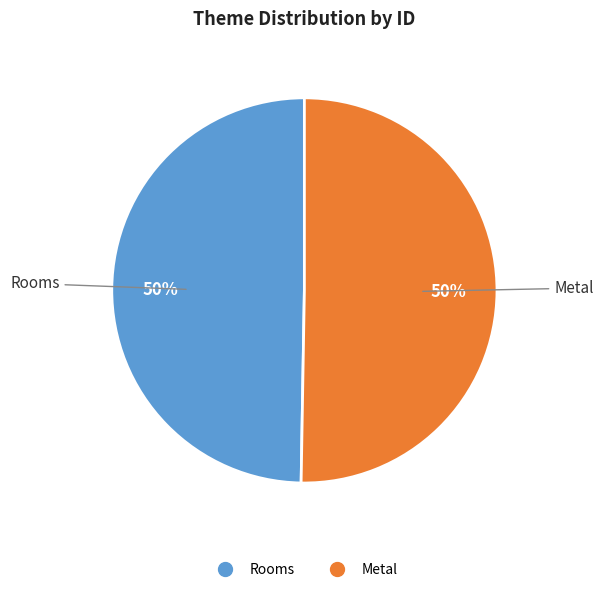

How many segments does this pie chart have?

2